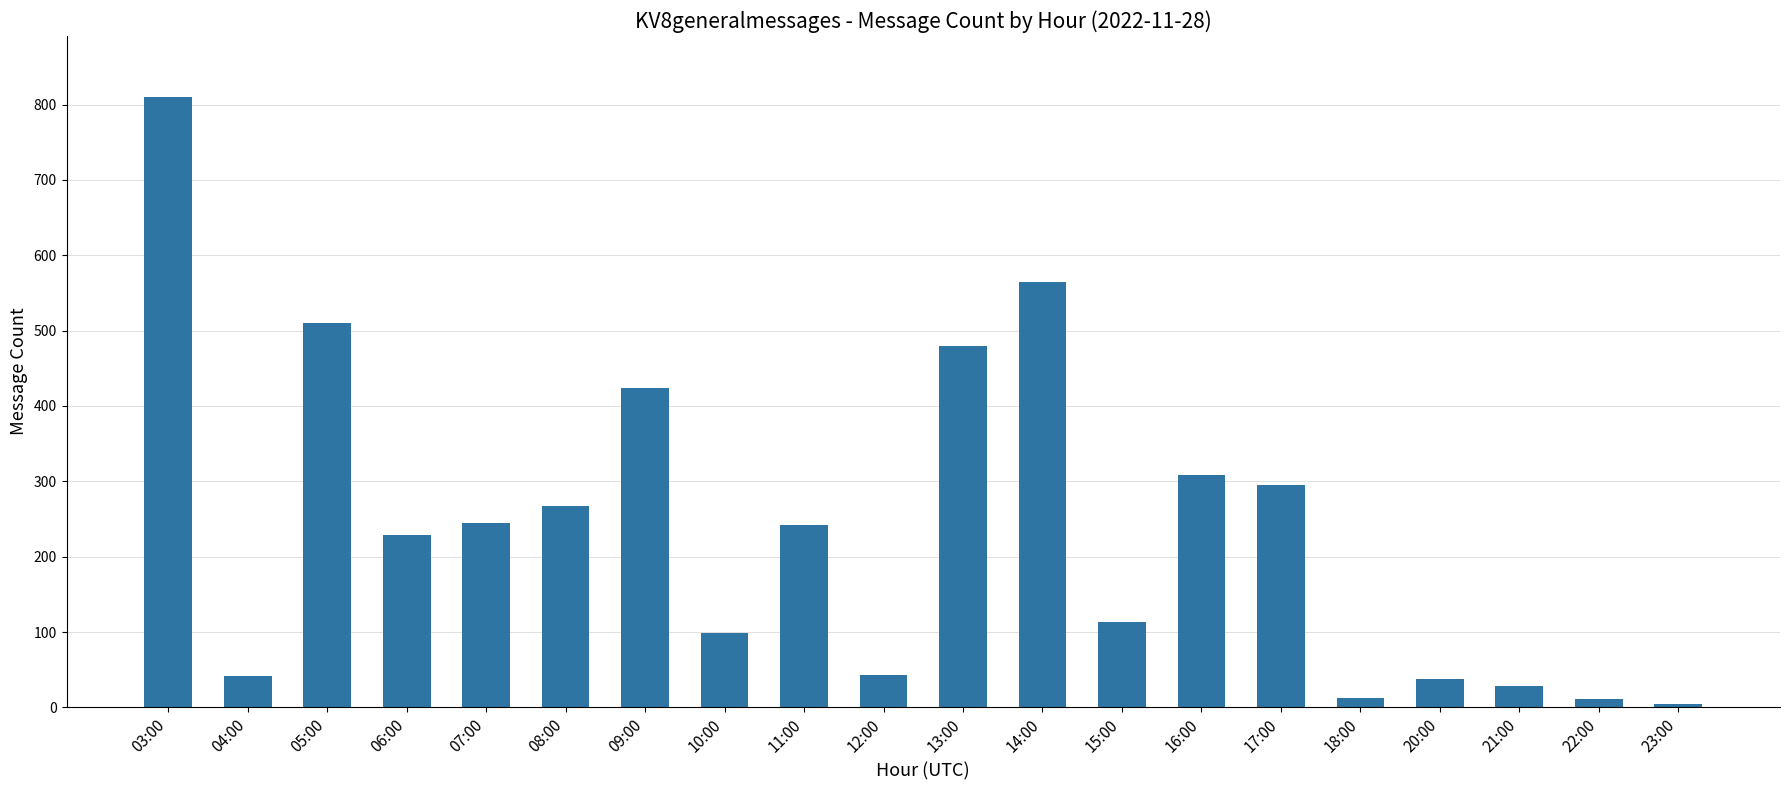

What is the change in value from 07:00 to 20:00?

-207